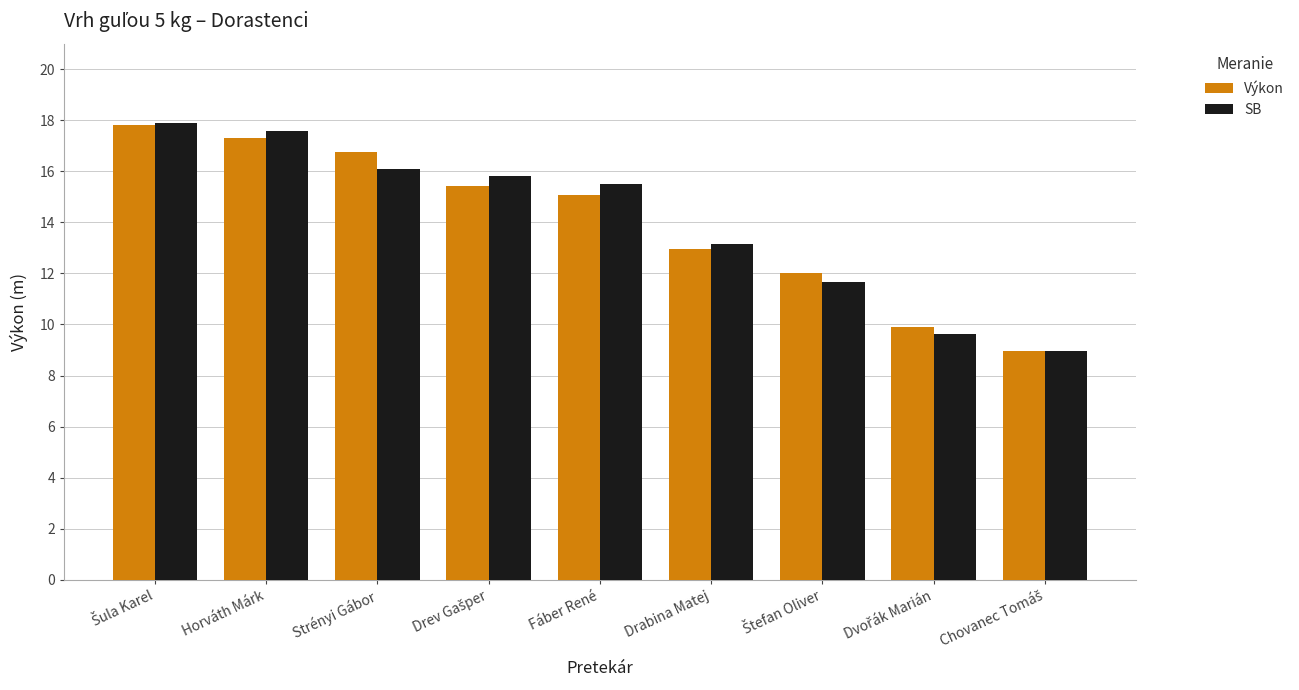

What is the highest value of the SB series?

17.9